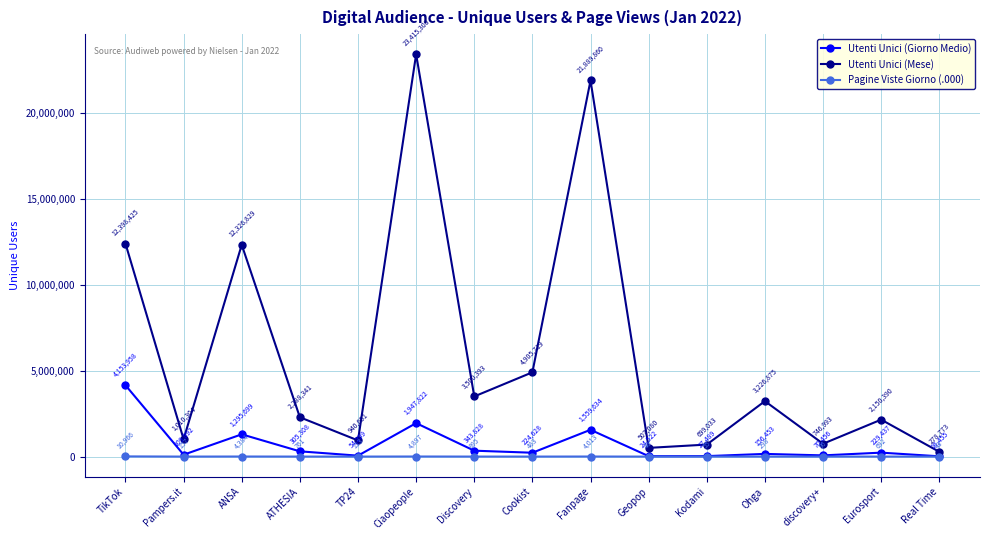

At which label does Pagine Viste Giorno (.000) first exceed 483?

TikTok